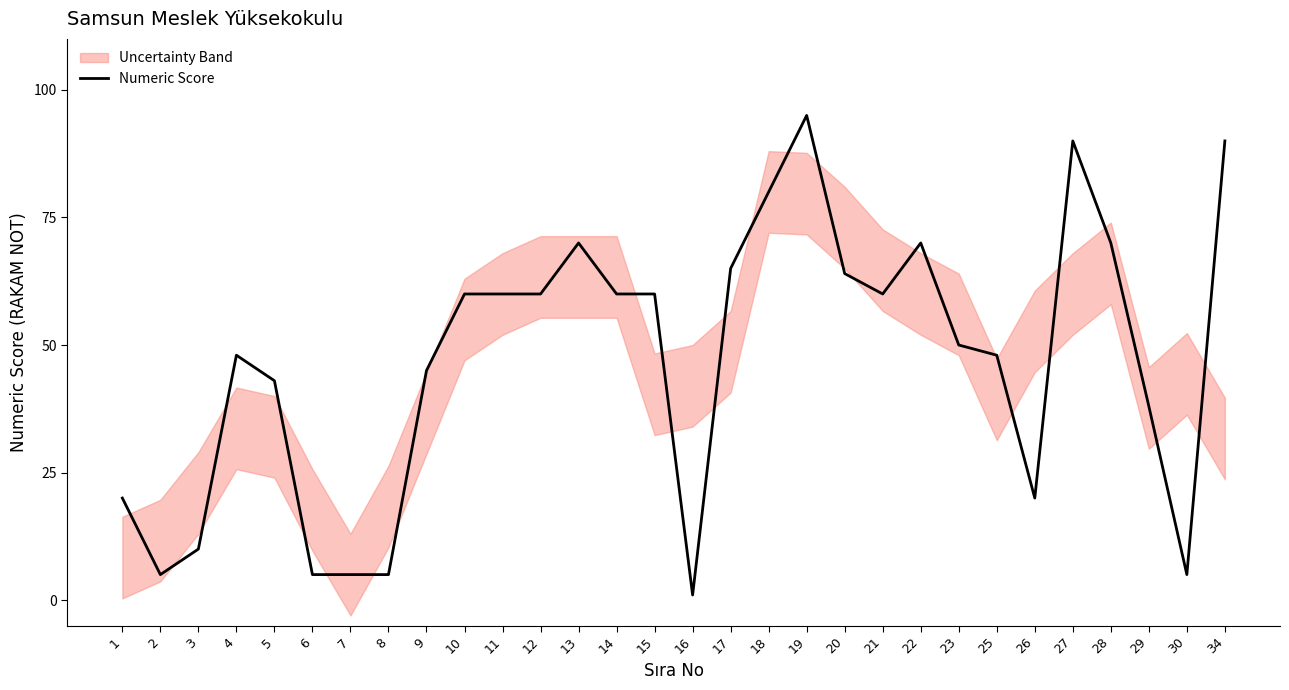

What is the difference between the second highest and minimum values?

89